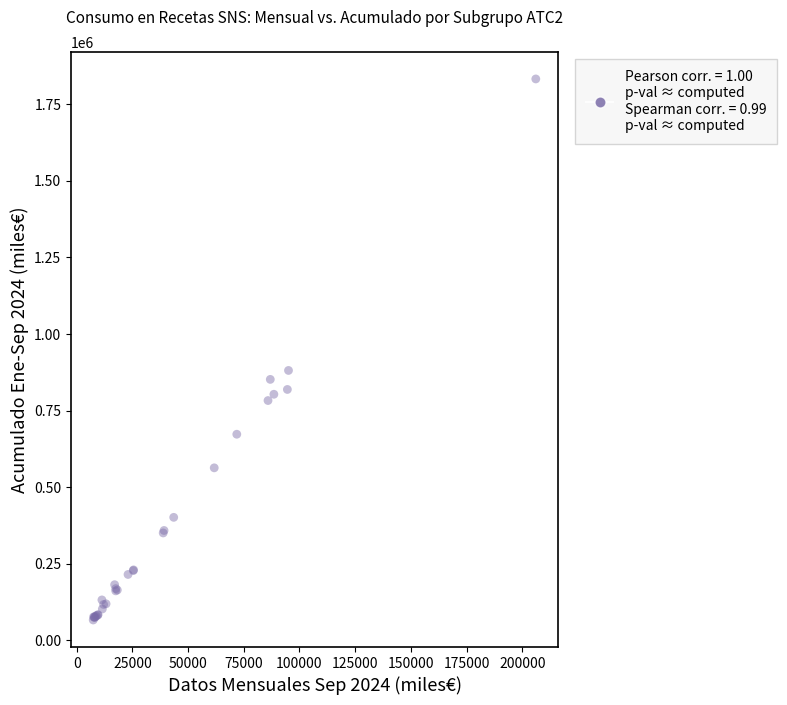

What Y value in the scatter plot is closest to 949387?

880865.4